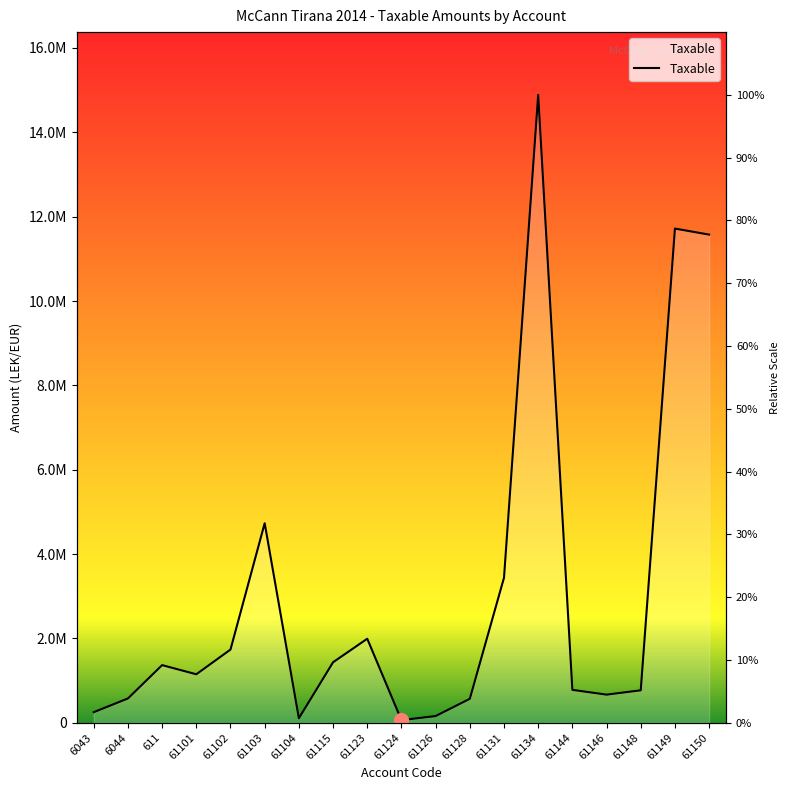

True or false: the data shows 567460.5 at 61128.

True